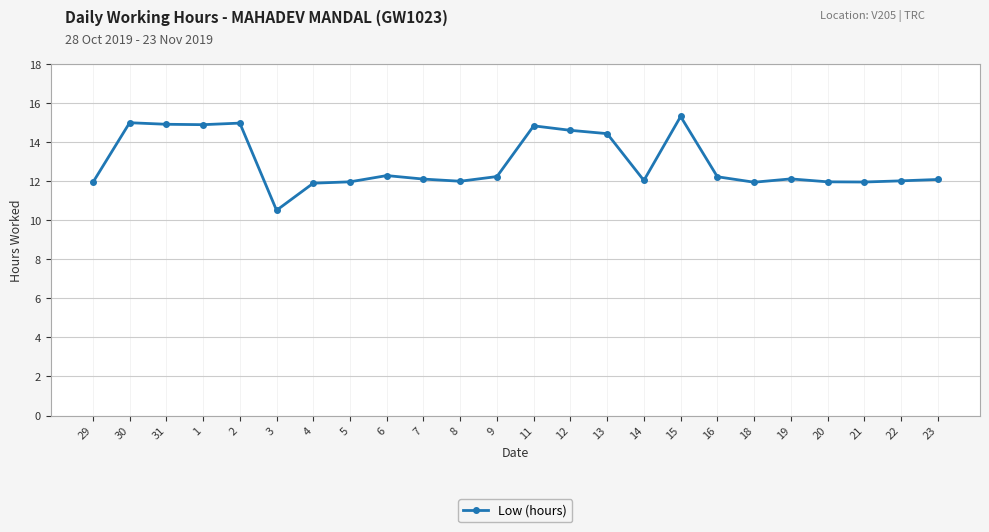

True or false: the data has more than 0 interior local peaks.

True